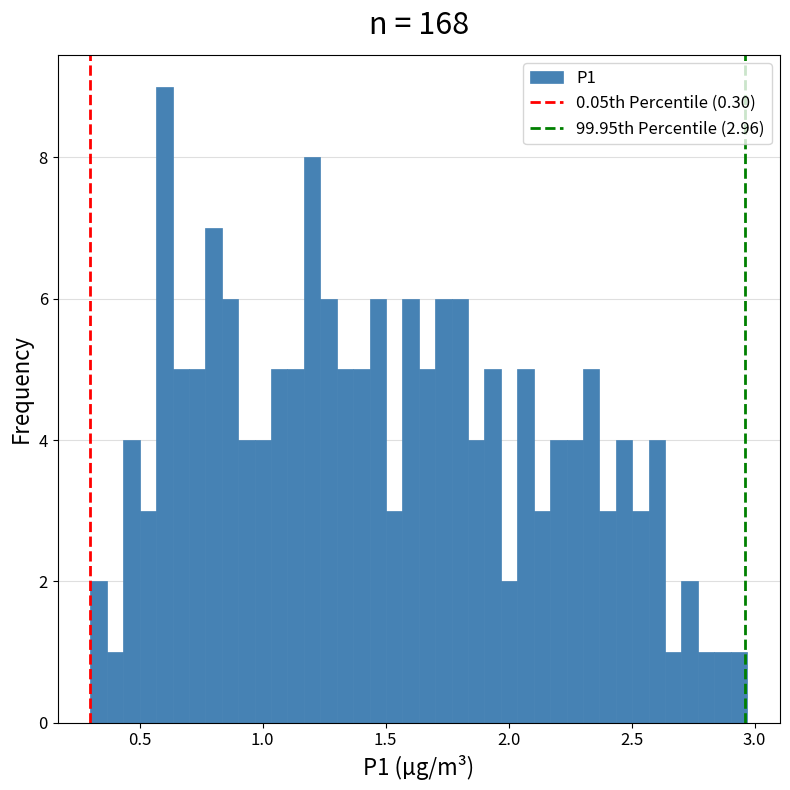

Read against the x-axis, roughly where is the centre of the tallest bar?

0.60